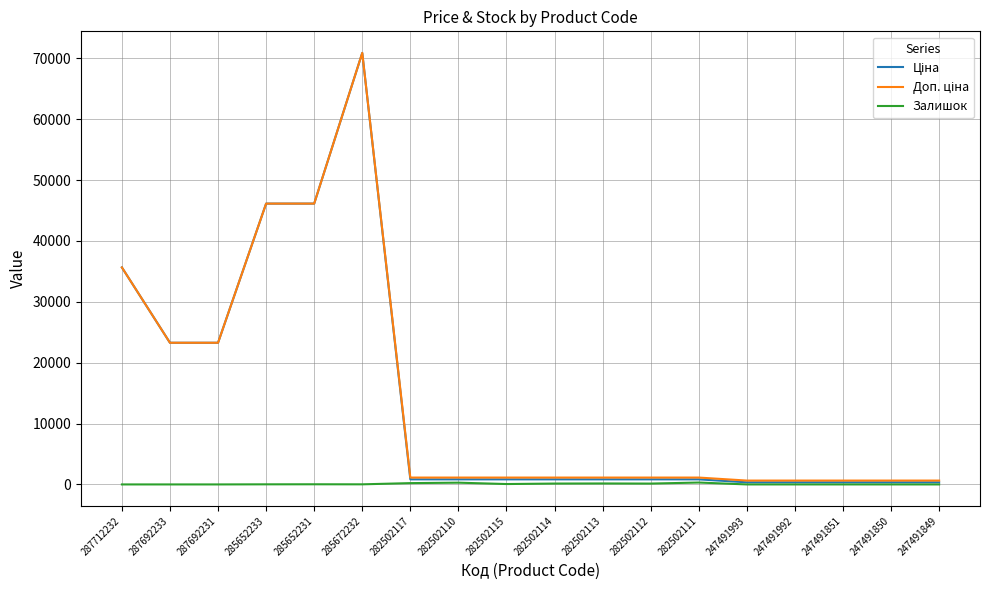

What is the greatest value displayed?

70906.0